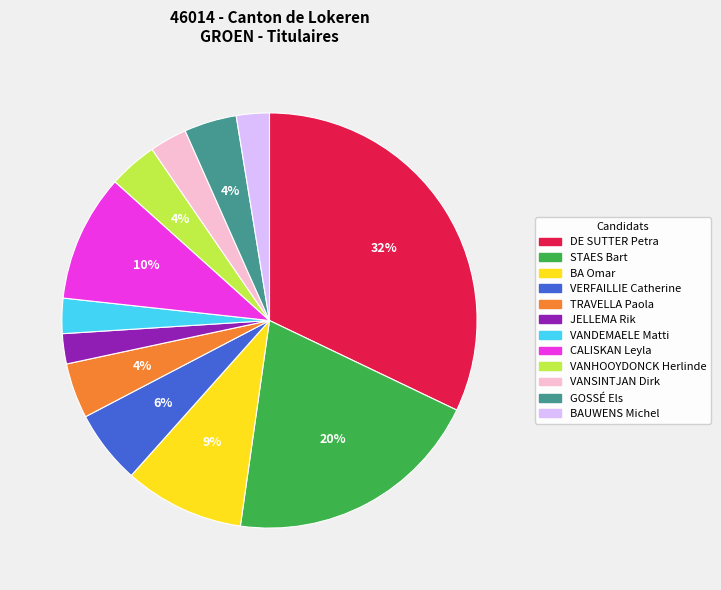

Which slice is the largest?

DE SUTTER Petra